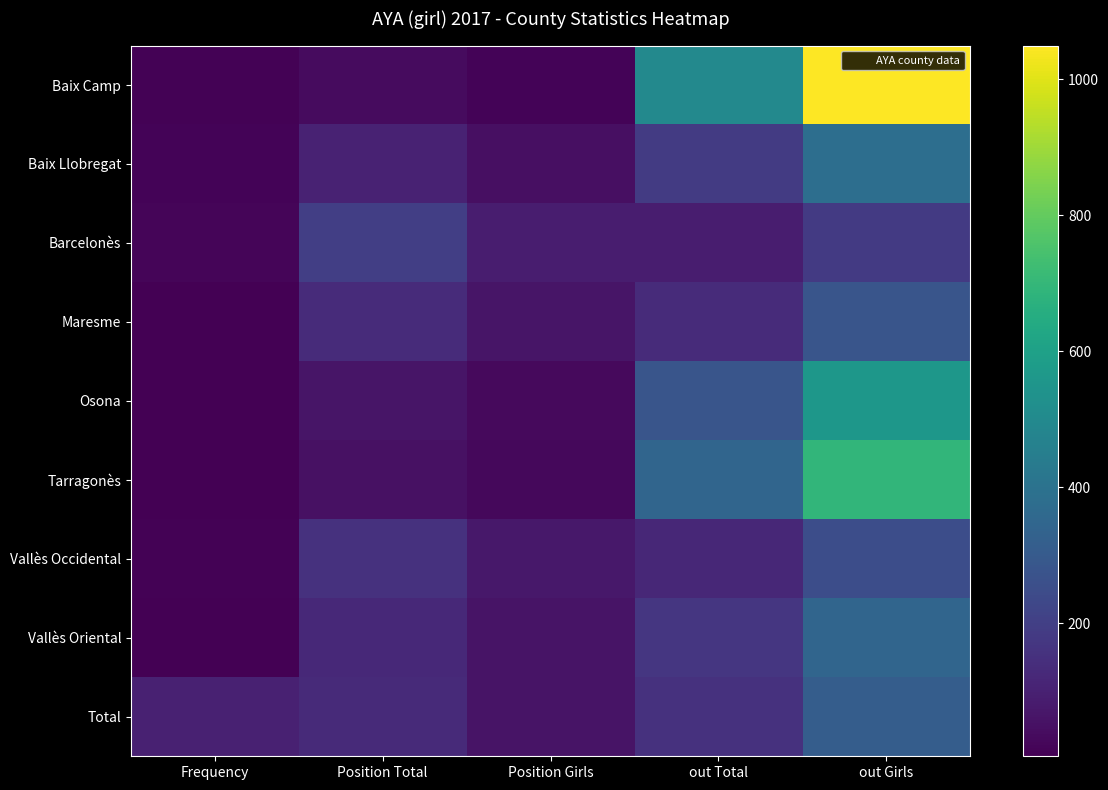

Rank the series by their maximum value, from lowest to highest.

Barcelonès, Vallès Occidental, Maresme, Total, Vallès Oriental, Baix Llobregat, Osona, Tarragonès, Baix Camp